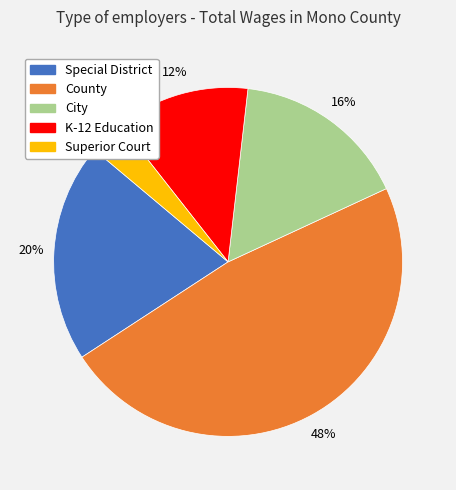

Which slice is the smallest?

Superior Court